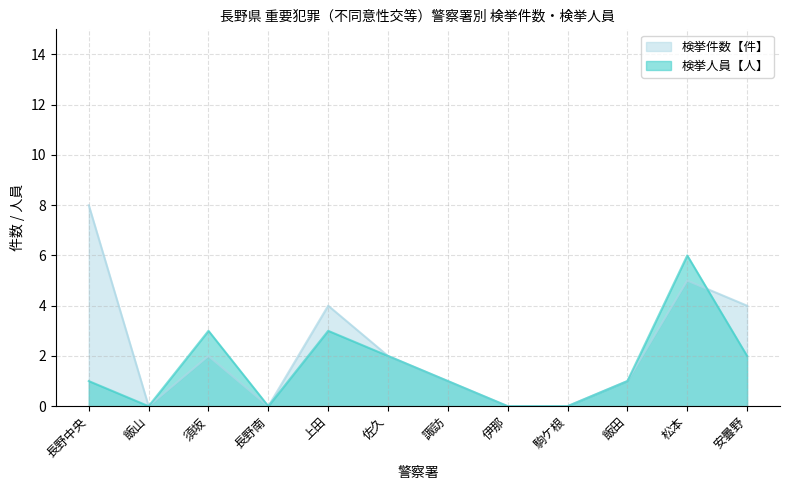

What are all the series names shown in the legend?

検挙件数【件】, 検挙人員【人】